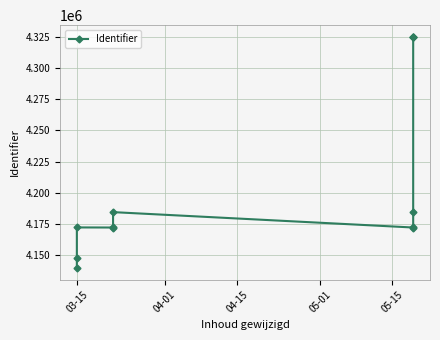

Is this an area chart (filled region under the line)?

No